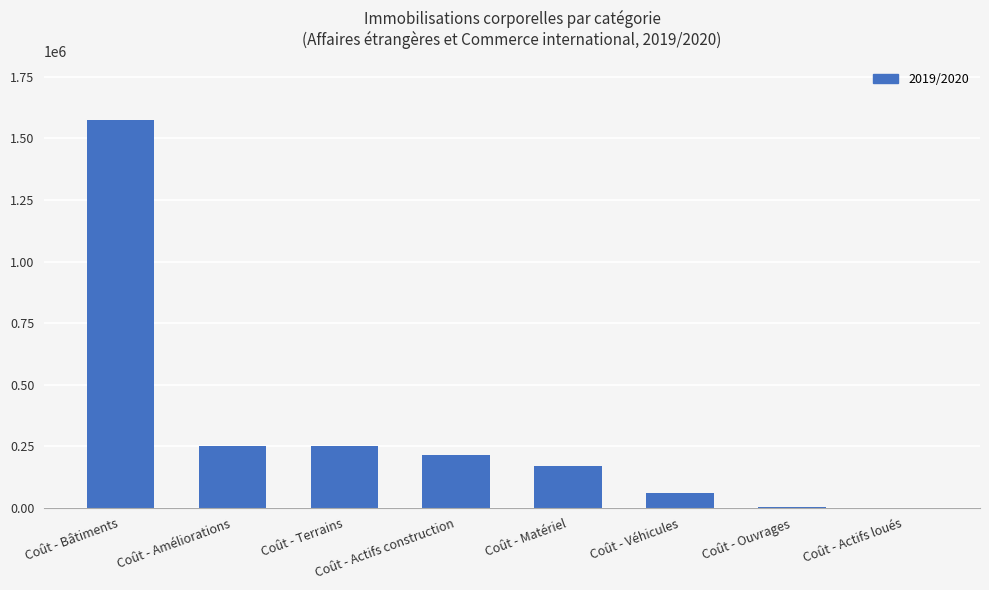

What is the sum of all values?

2526285